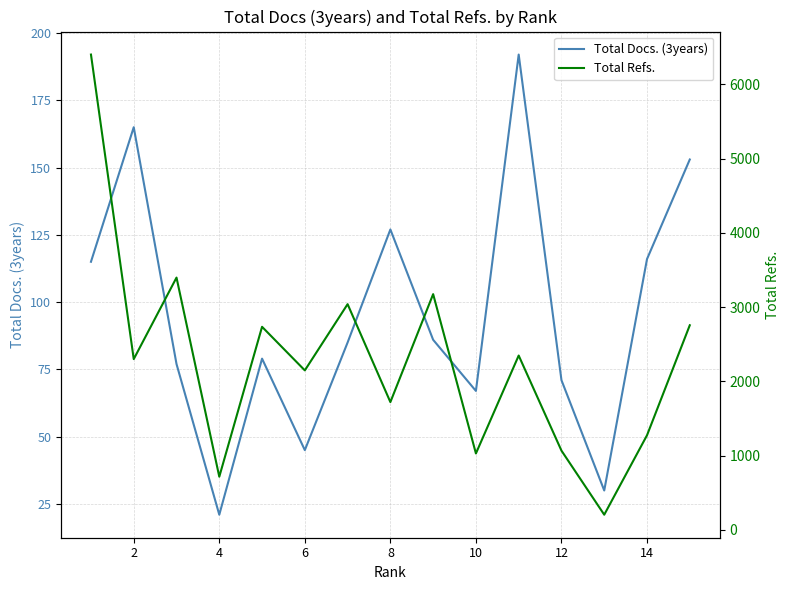

How many categories are shown in the chart?

15